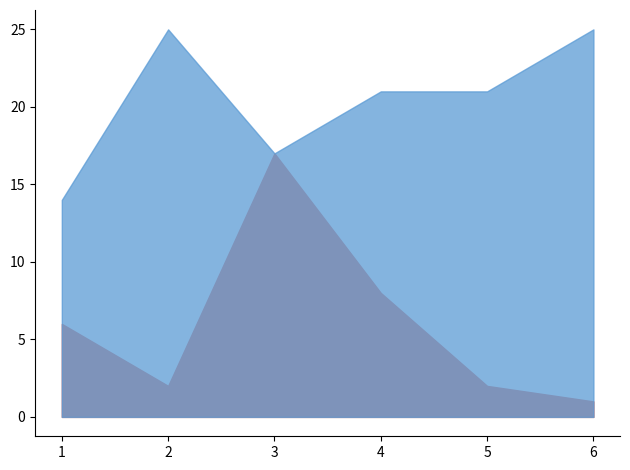

Reading right to left, transcribe all the data shown in this chart.

Score 2: 1	2	8	17	2	6
Score 1: 25	21	21	17	25	14